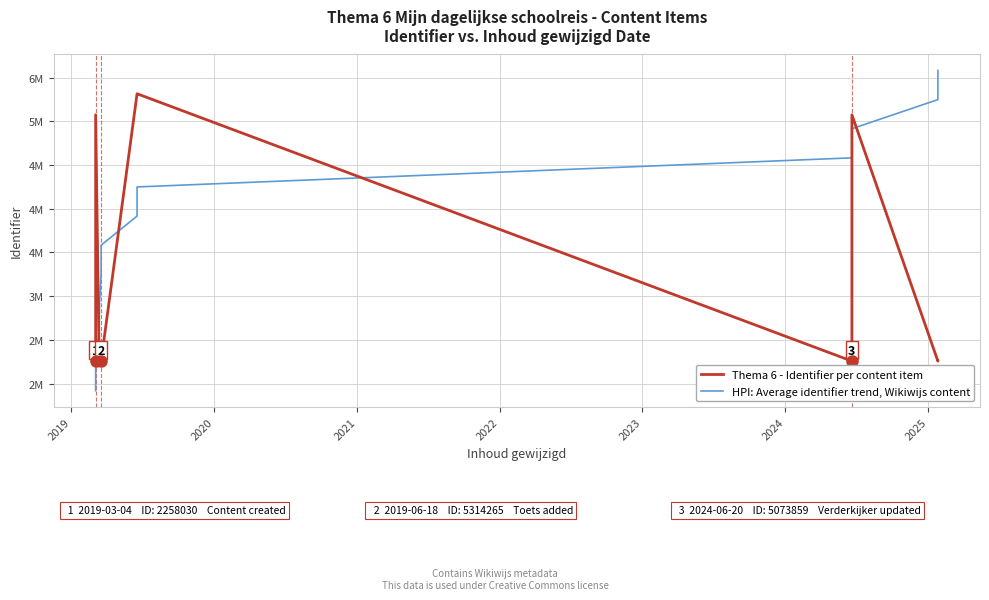

What is the value of the HPI: Average identifier trend, Wikiwijs content point at the 6th from the left?

3583313.7